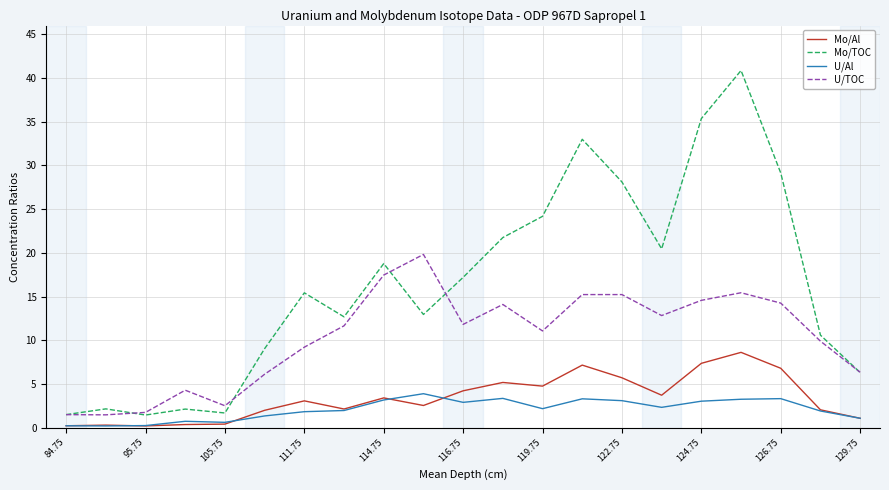

Which series has the largest range (max minus min)?

Mo/TOC